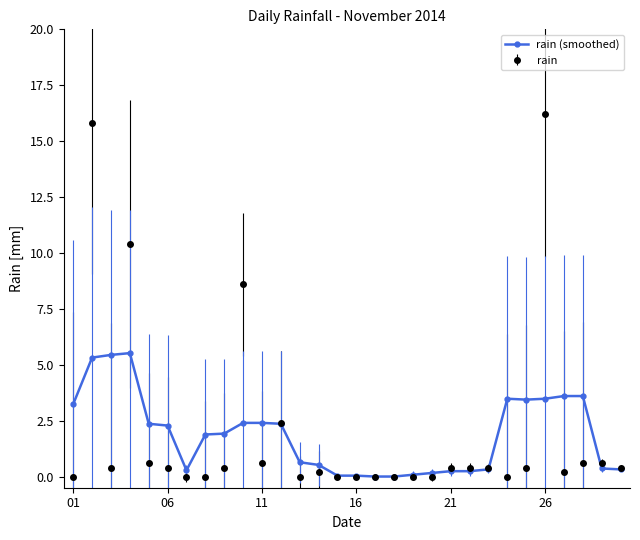

What is the value of the rain point at the 28th from the left?

0.6